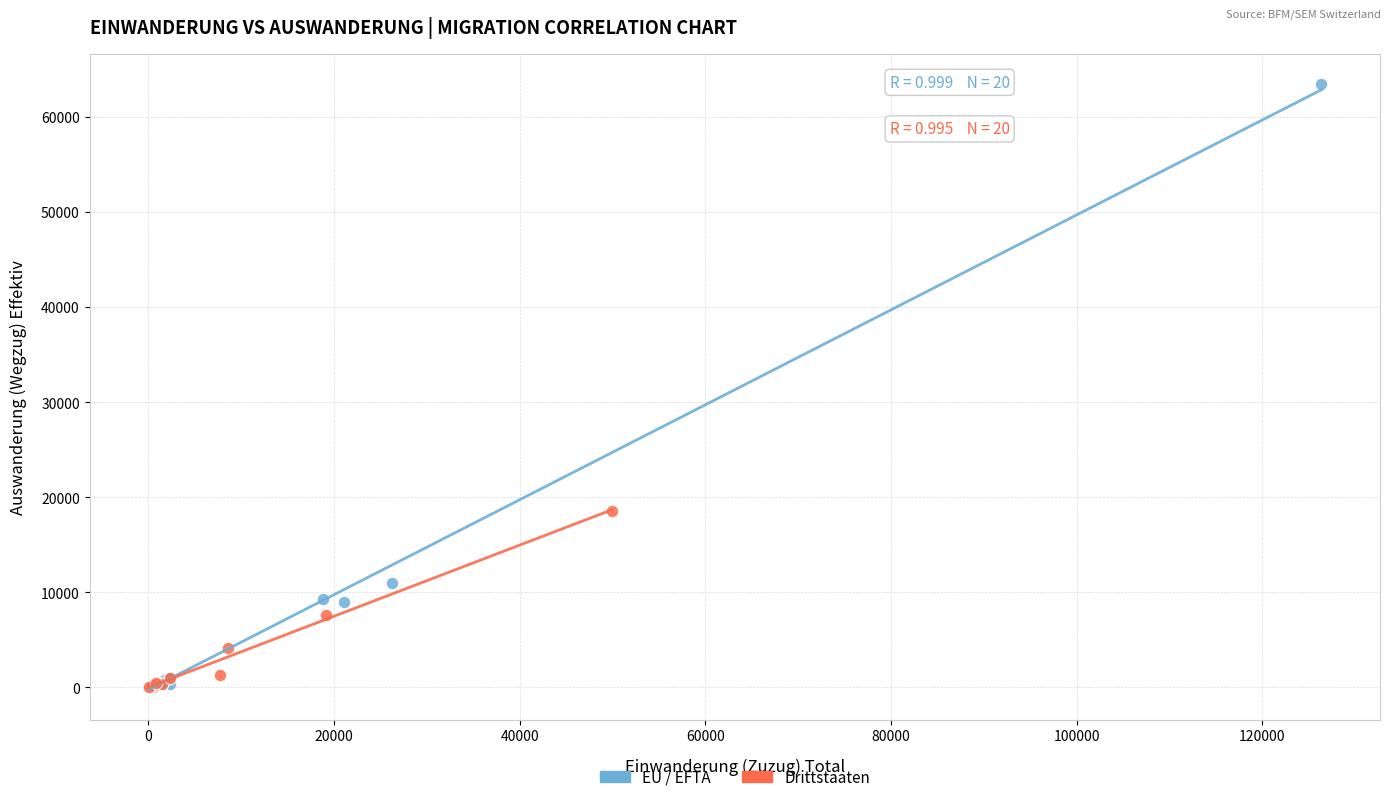

Which series has the largest Y range (max minus min)?

EU / EFTA